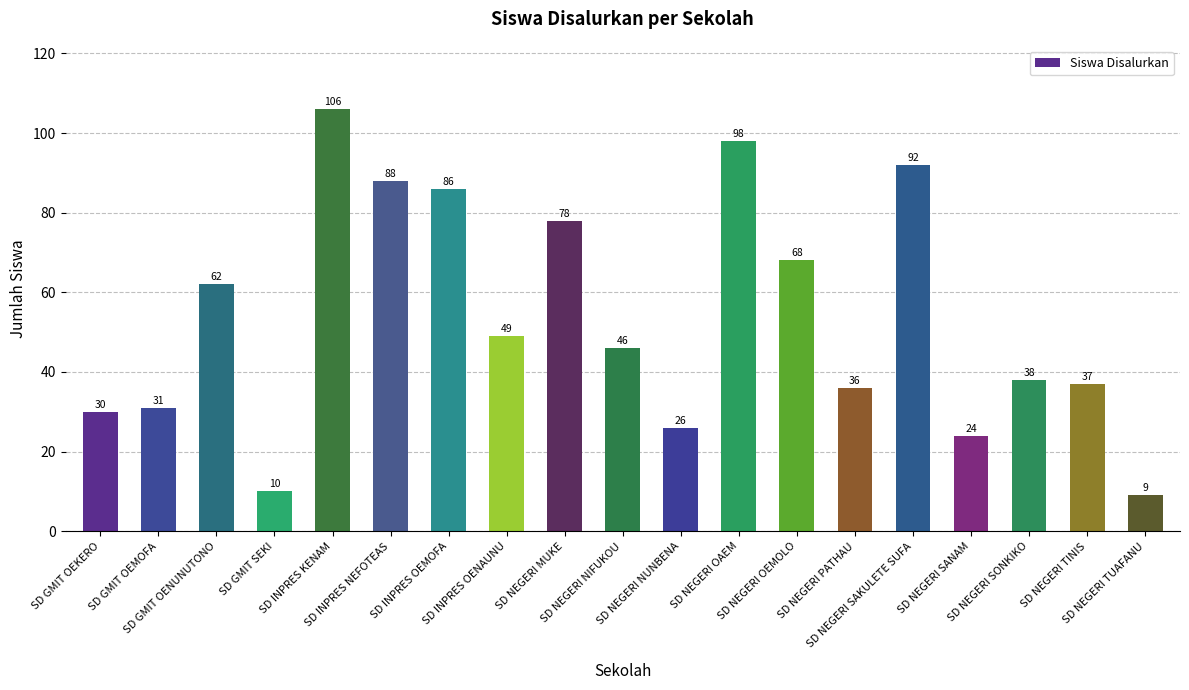

What is the value of the 3rd bar from the left?

62